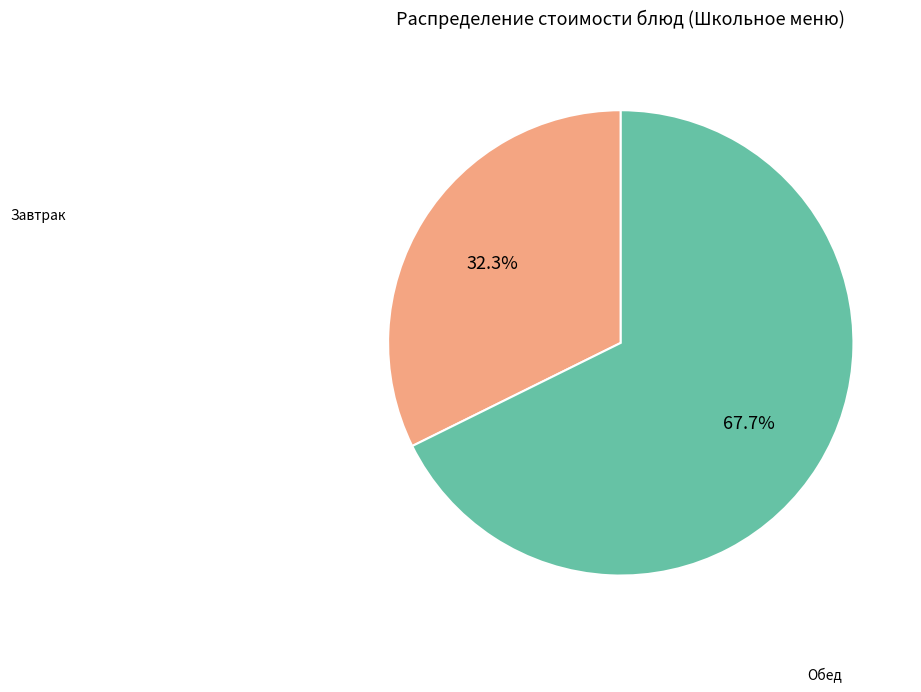

To the nearest percent, what is the average slice percentage?

50%